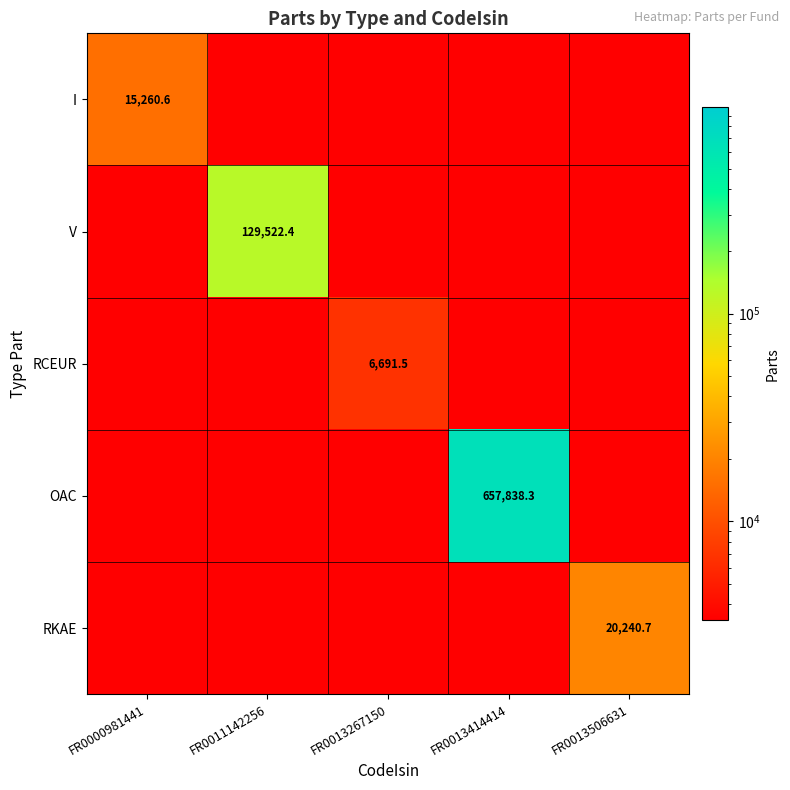

What is the sum of the RCEUR values at FR0013267150 and FR0000981441?

6691.5